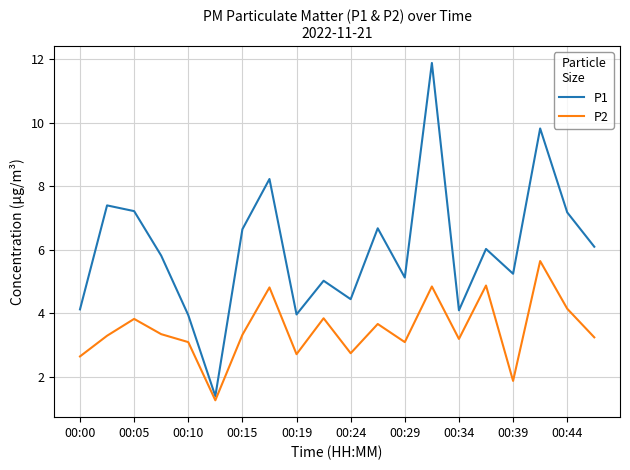

List the series in order of their peak value, lowest first.

P2, P1